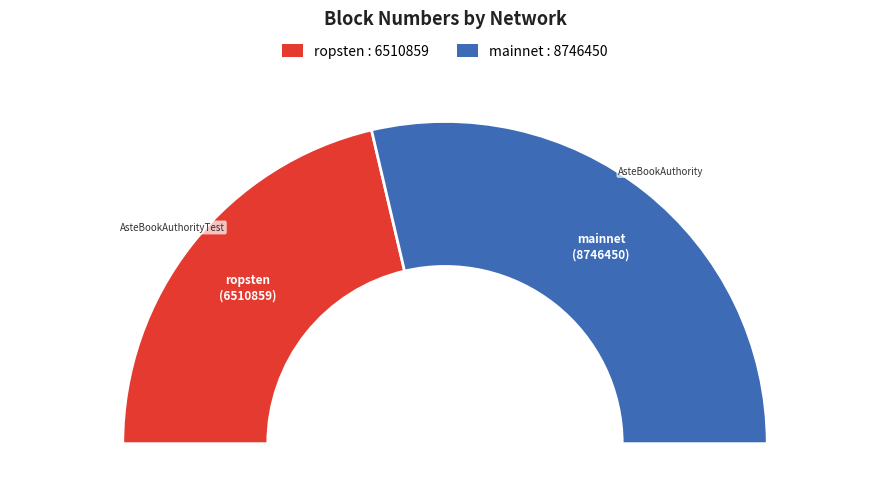

How many slices are in this pie chart?

2